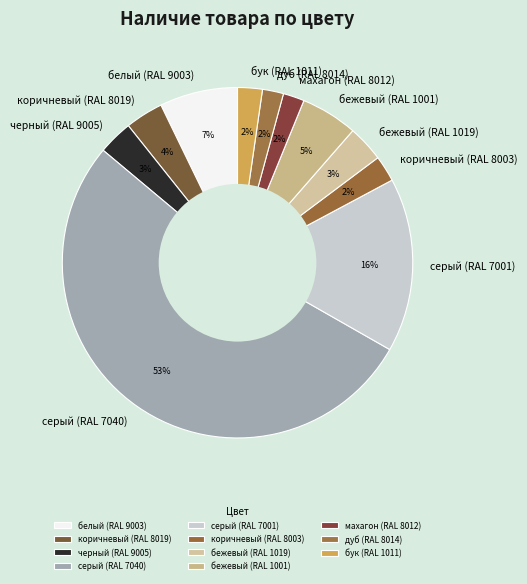

To the nearest percent, what portion does бук (RAL 1011) represent?

2%